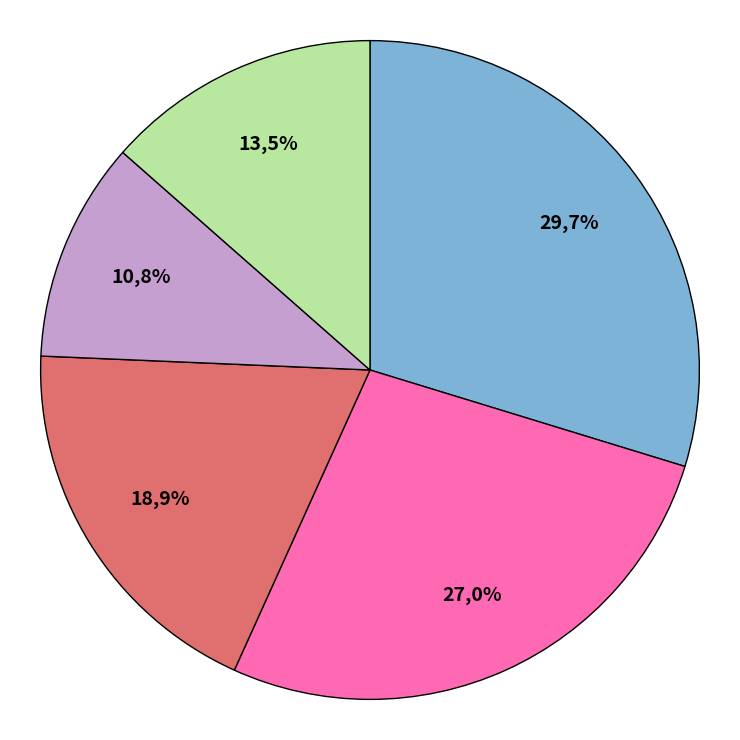

Is there a majority slice in this chart?

No